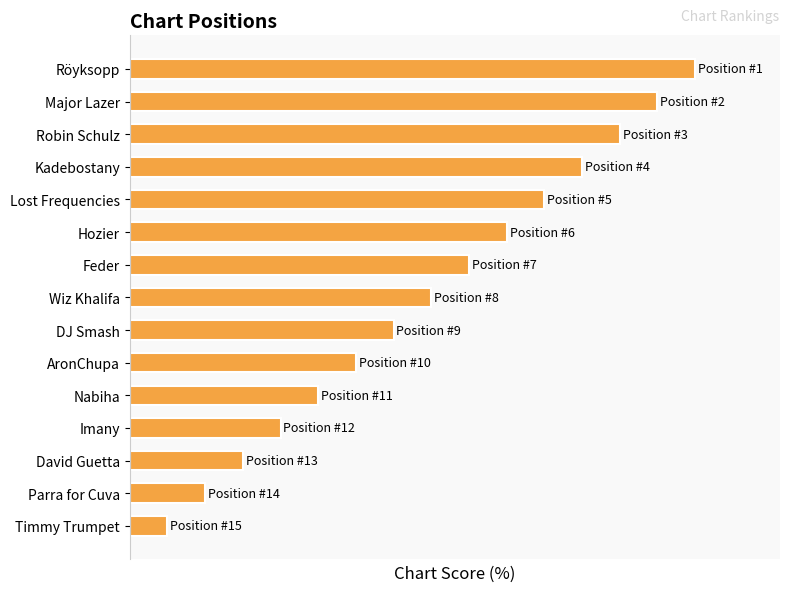

Does the chart contain any negative values?

No